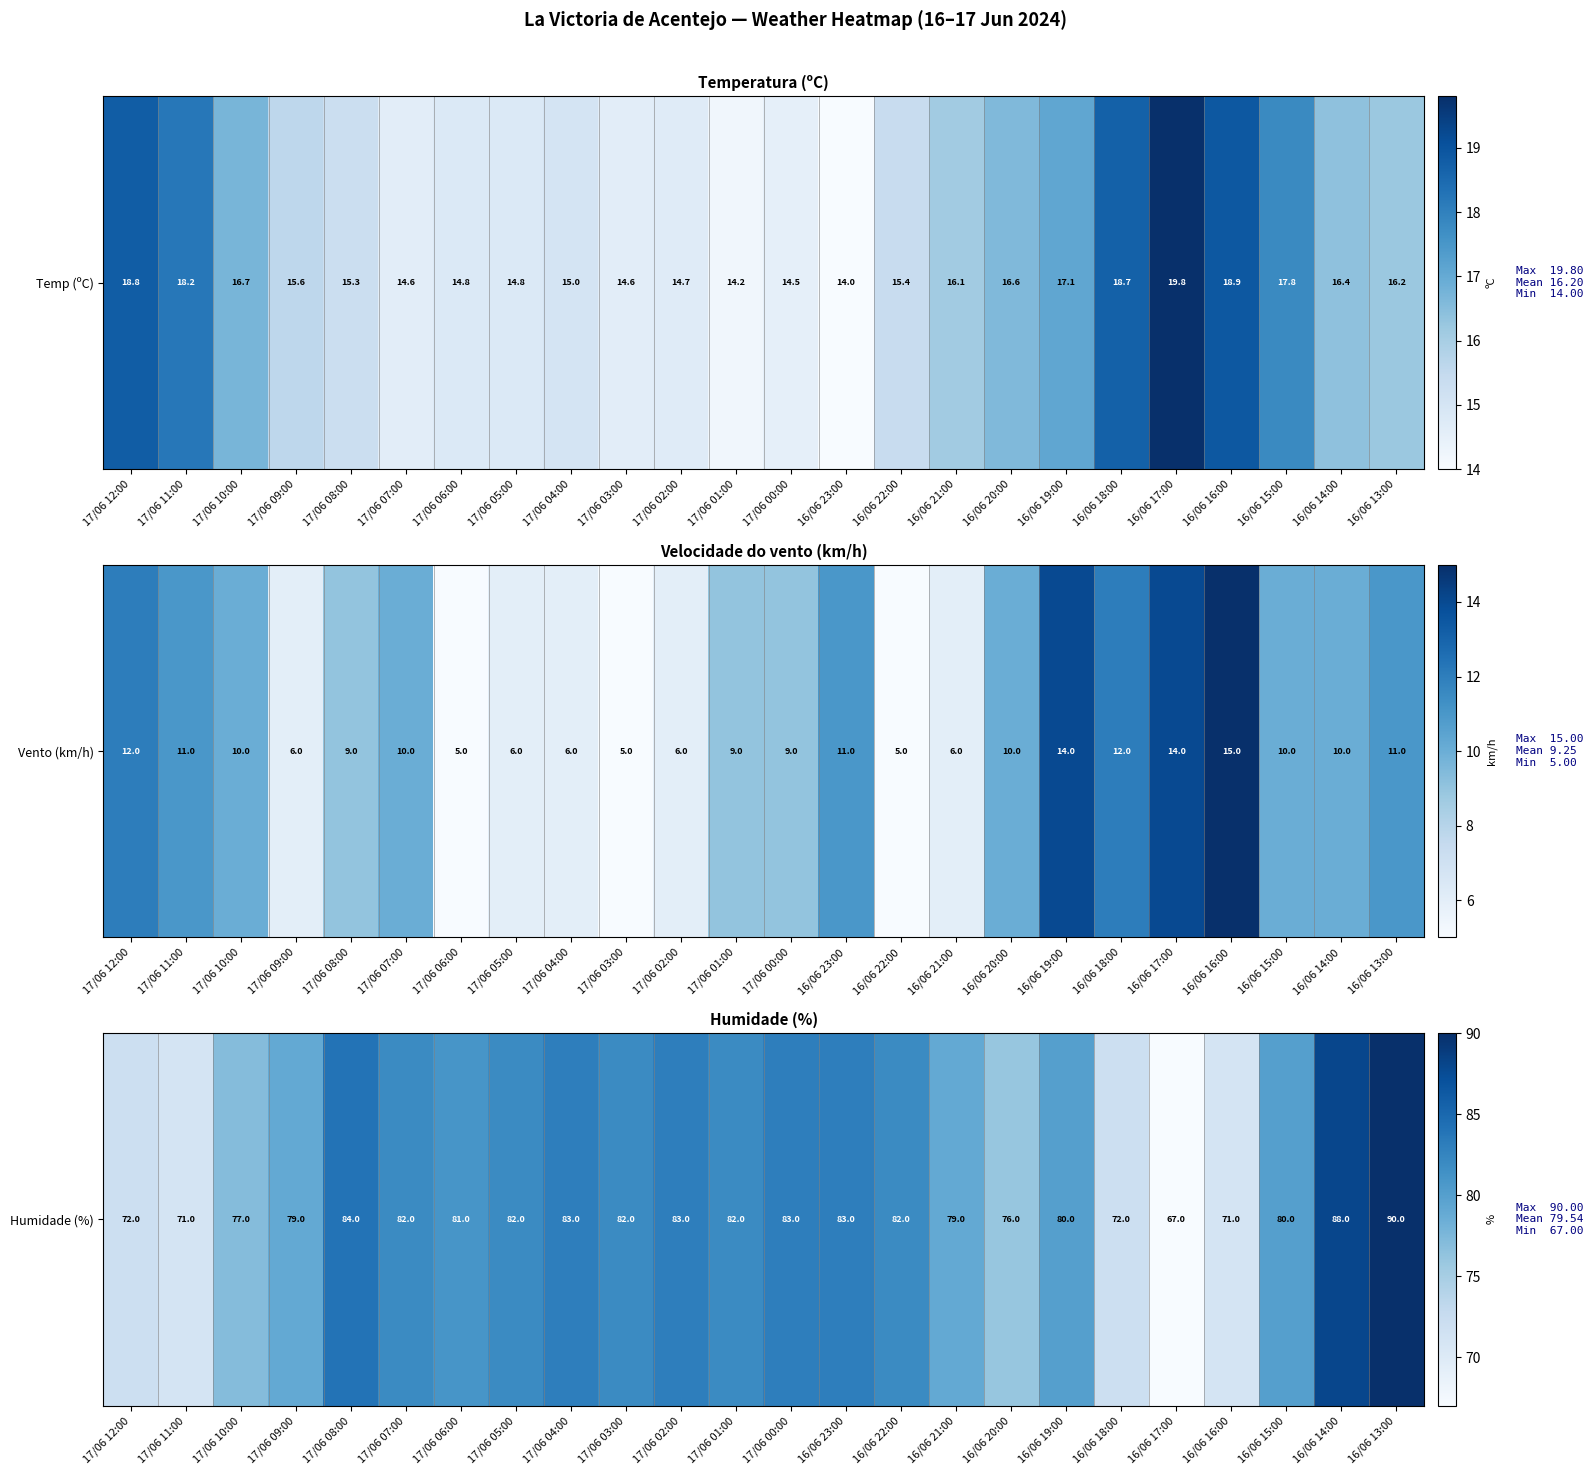

List the labels in order of value, smallest first.

16/06 17:00, 17/06 11:00, 16/06 16:00, 17/06 12:00, 16/06 18:00, 16/06 20:00, 17/06 10:00, 17/06 09:00, 16/06 21:00, 16/06 19:00, 16/06 15:00, 17/06 06:00, 17/06 07:00, 17/06 05:00, 17/06 03:00, 17/06 01:00, 16/06 22:00, 17/06 04:00, 17/06 02:00, 17/06 00:00, 16/06 23:00, 17/06 08:00, 16/06 14:00, 16/06 13:00